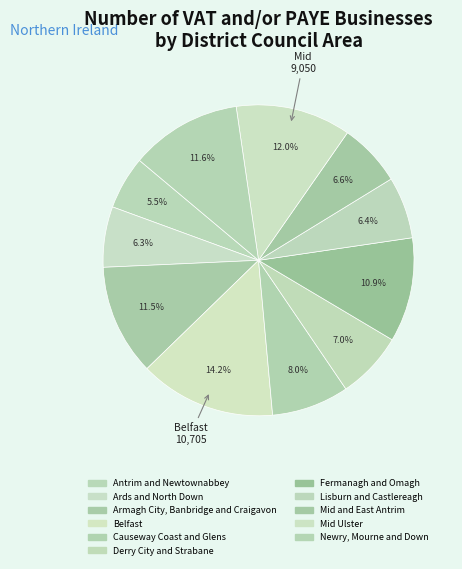

What is the ratio of the value at Lisburn and Castlereagh to the value at Mid Ulster?

0.5